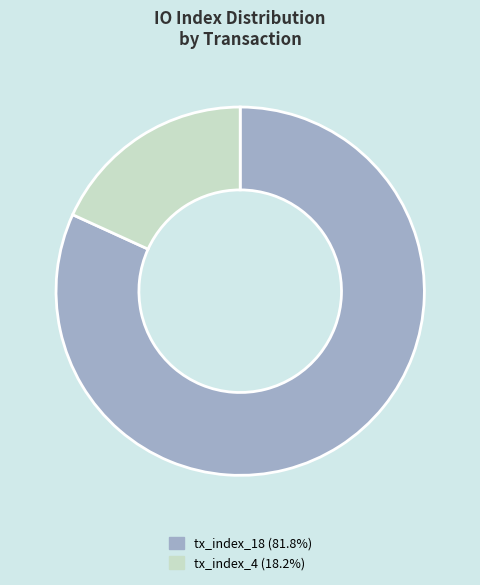

What is the ratio of the value at tx_index_18 (81.8%) to the value at tx_index_4 (18.2%)?

4.5